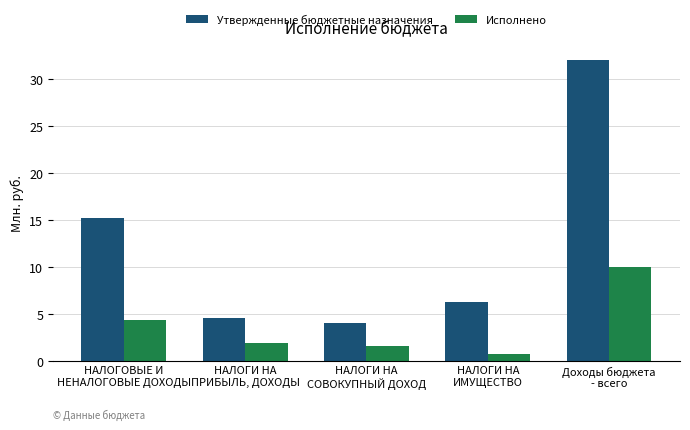

The Утвержденные бюджетные назначения series shows 14.2 at Доходы бюджета
- всего. True or false?

False